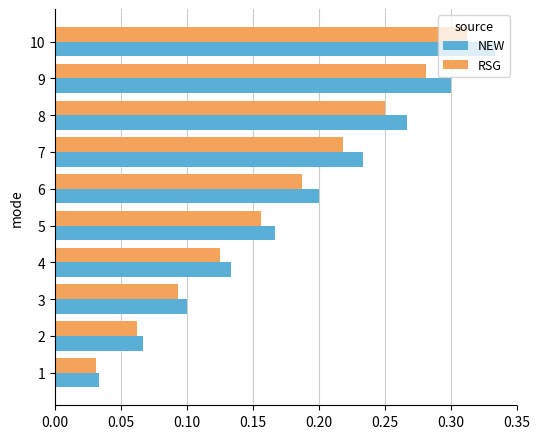

True or false: NEW has a value of 0.1 at 6.

False